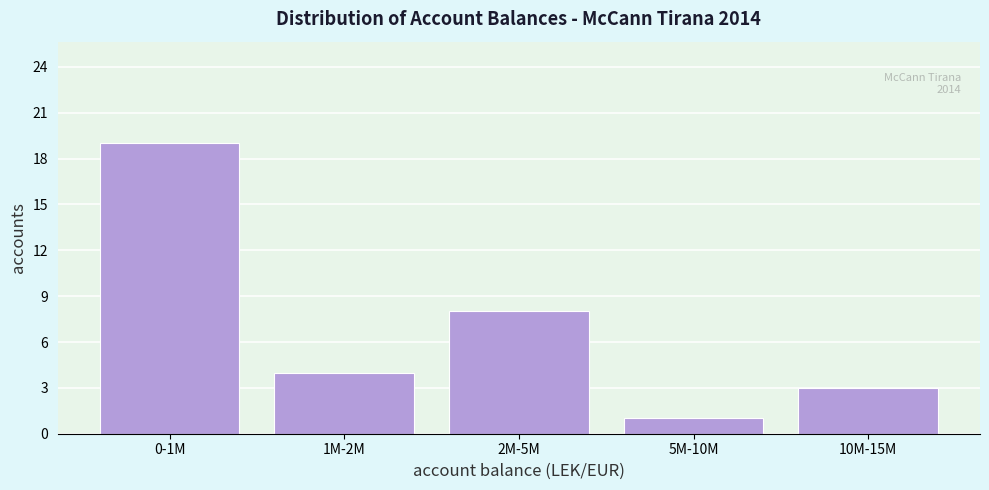

Reading right to left, list all the values displayed in this chart.

10M-15M=3	5M-10M=1	2M-5M=8	1M-2M=4	0-1M=19